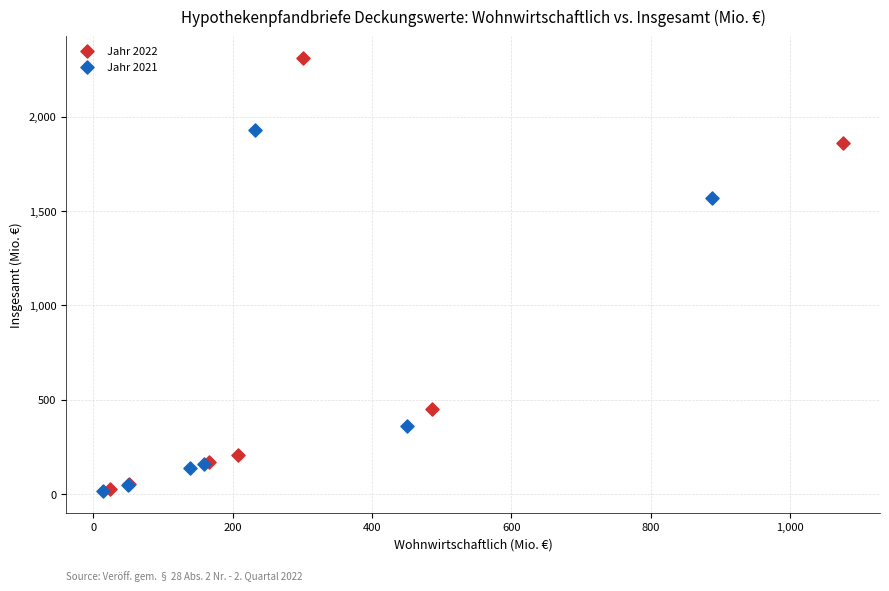

Which series contains the highest Y value?

Jahr 2022